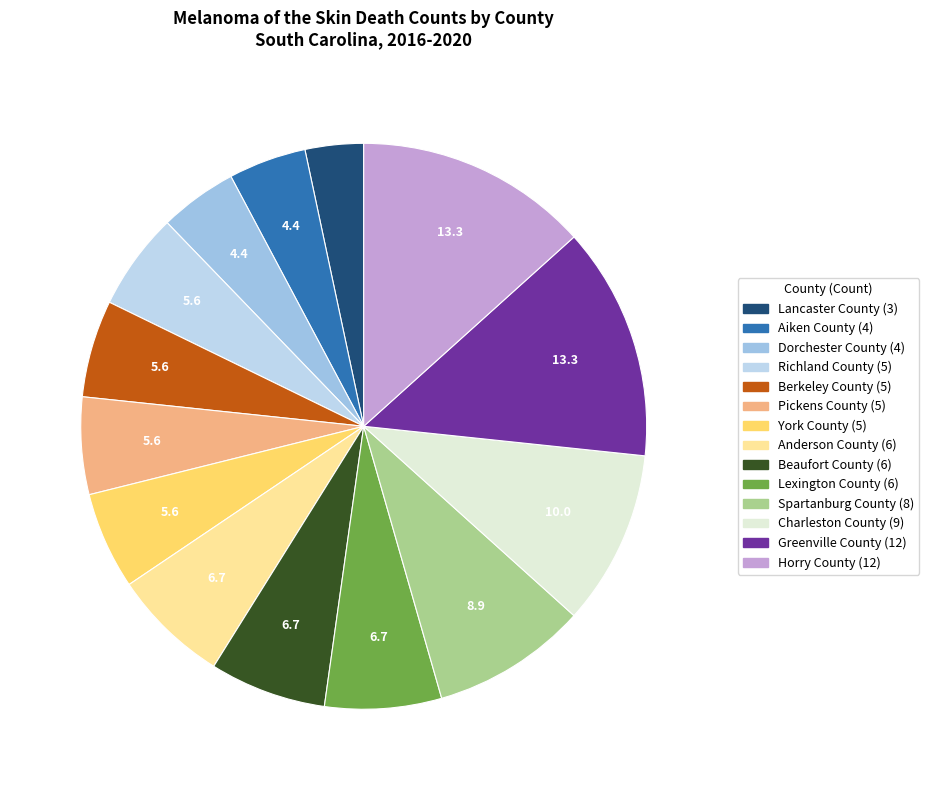

Is Richland County the majority of the pie?

No